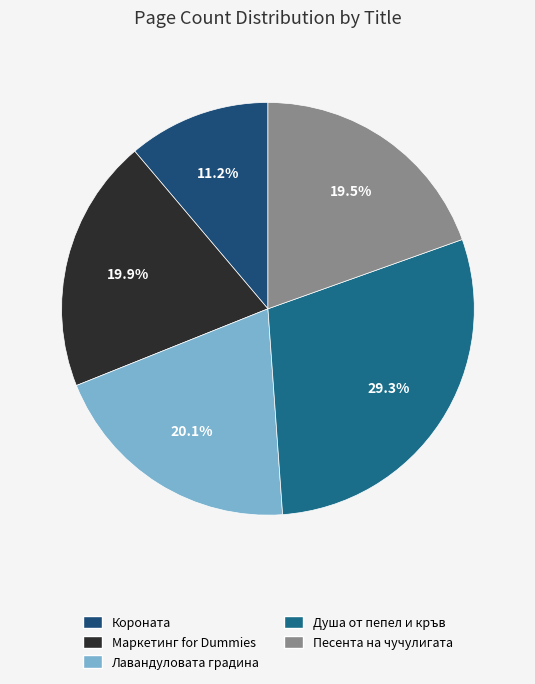

How many segments does this pie chart have?

5